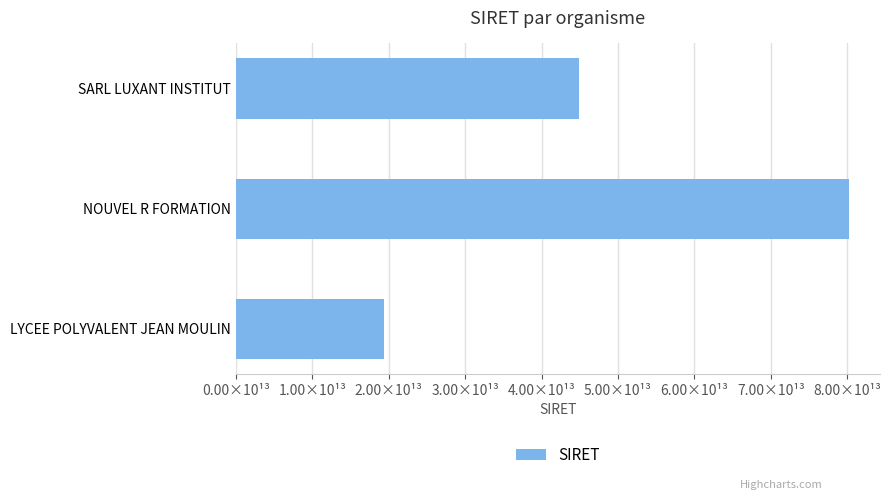

What is the maximum value shown in the chart?

80254529300028